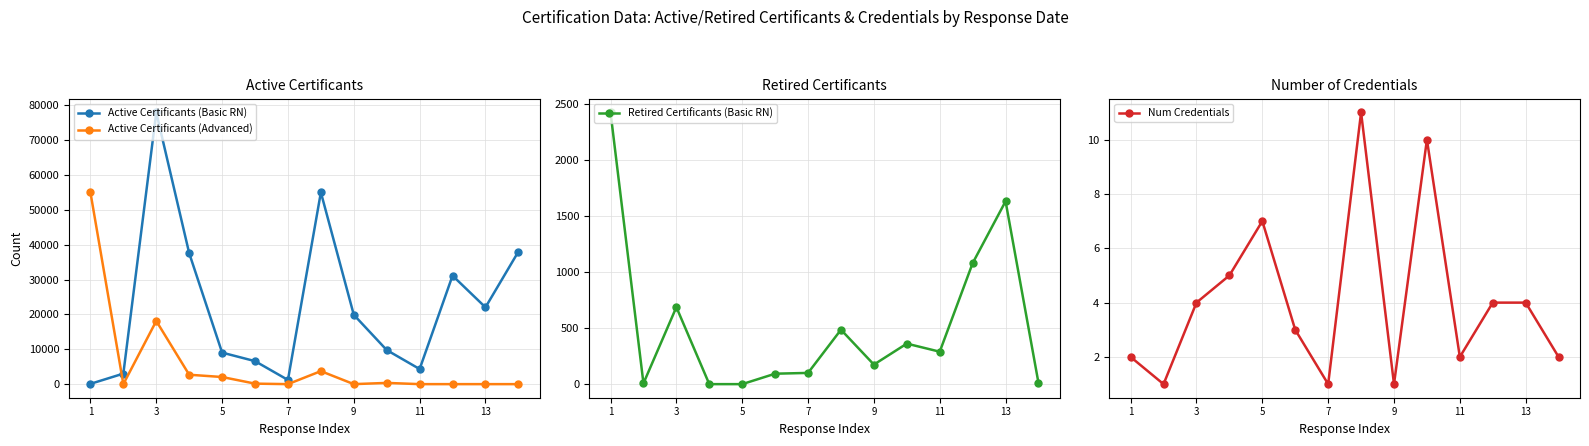

In Num Credentials, how many points are higher than both neighbors (excluding endpoints)?

3